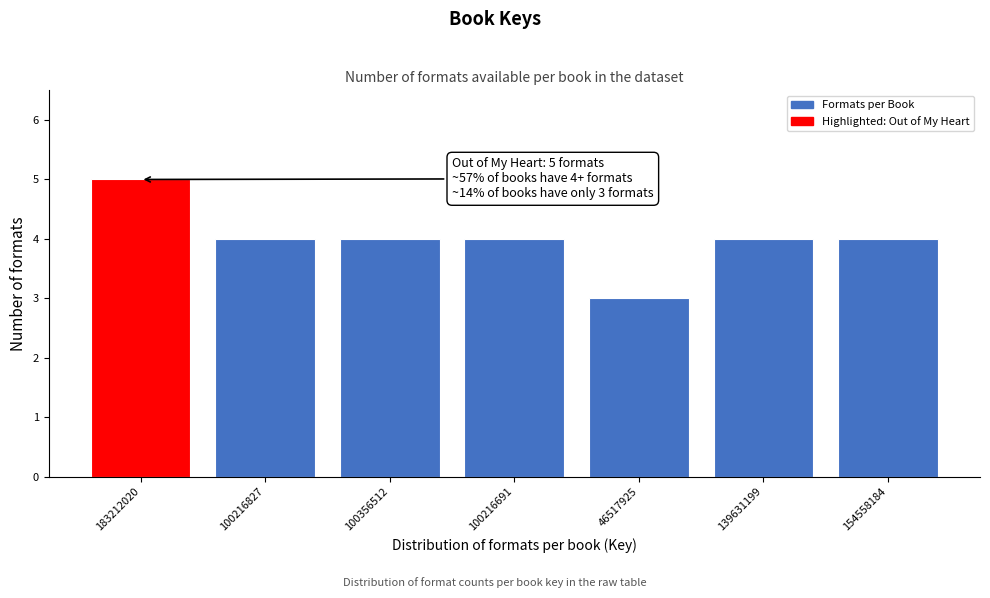

Reading left to right, transcribe all the data shown in this chart.

5	4	4	4	3	4	4